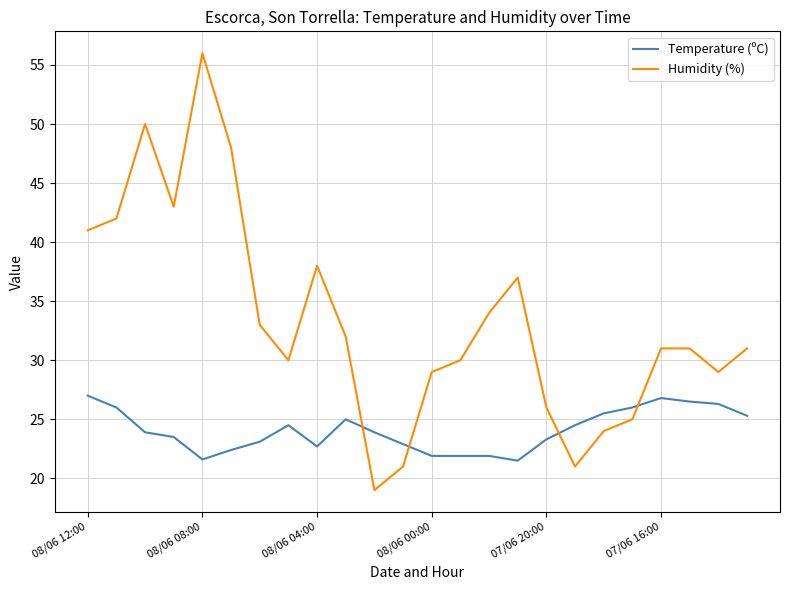

What is the difference between the maximum and minimum values in the Humidity (%) series?

37.0